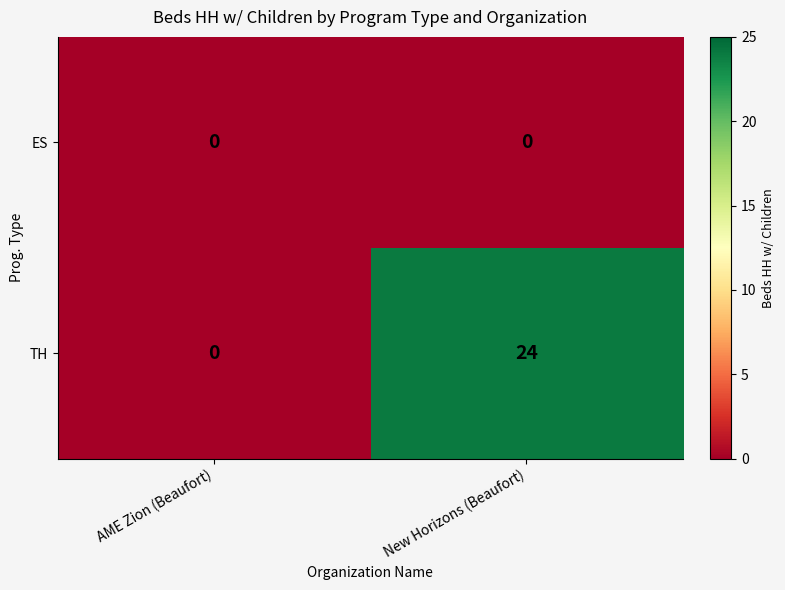

Where is TH nearest to the value 12?

AME Zion (Beaufort)